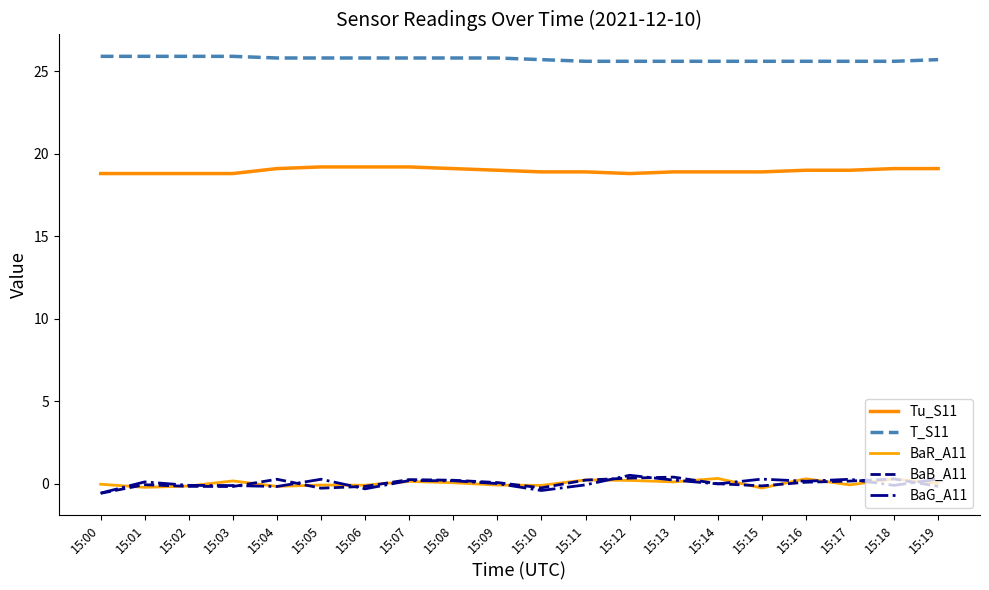

What are all the series names shown in the legend?

Tu_S11, T_S11, BaR_A11, BaB_A11, BaG_A11